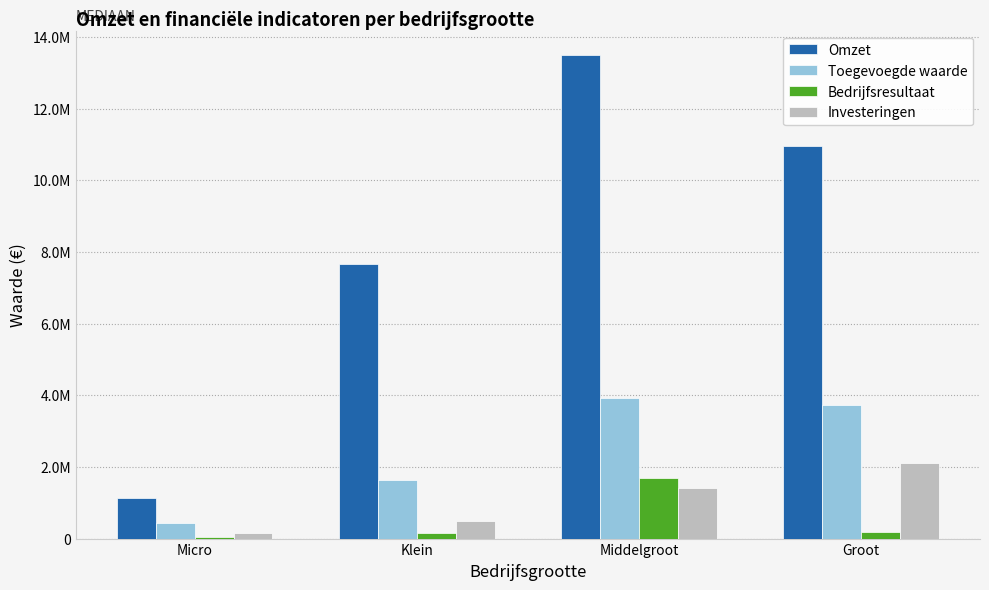

True or false: Toegevoegde waarde has a value of 1643279.2 at Klein.

True